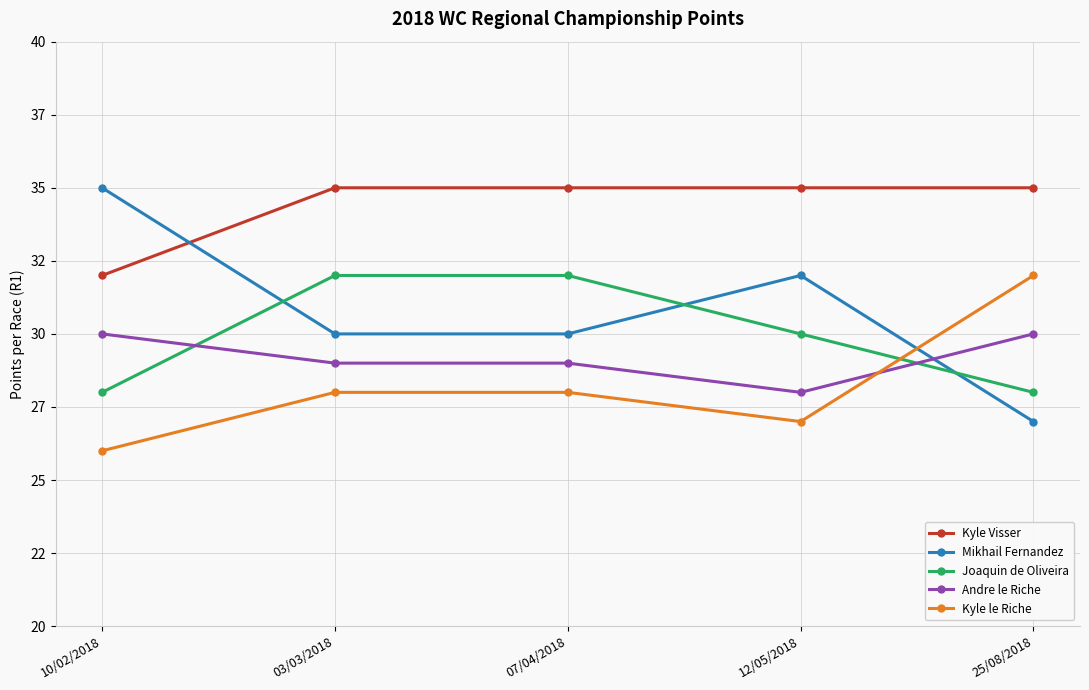

Between 12/05/2018 and 25/08/2018, which series saw the biggest shift?

Mikhail Fernandez